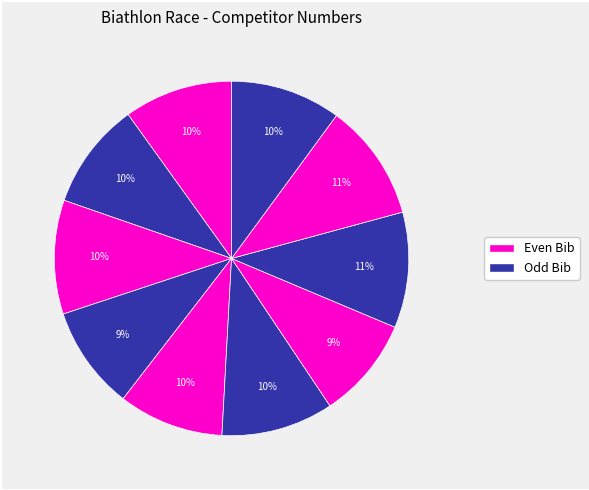

Count the number of slices in the pie.

10